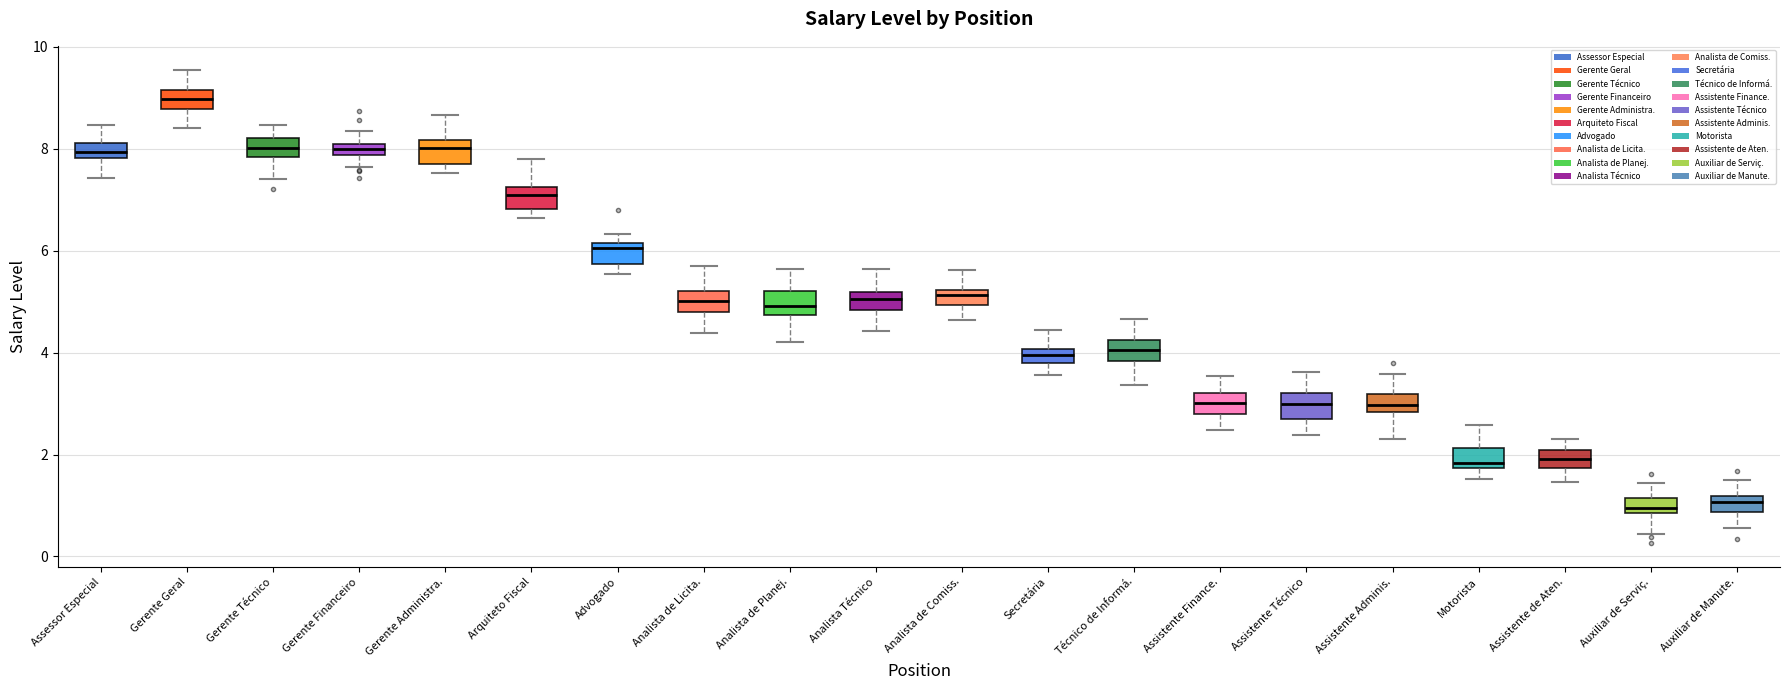

Where does the median line of the box for Assistente Técnico sit on the y-axis? The values are not printed on the chart, so give them approximately, as read against the axis.

3.0